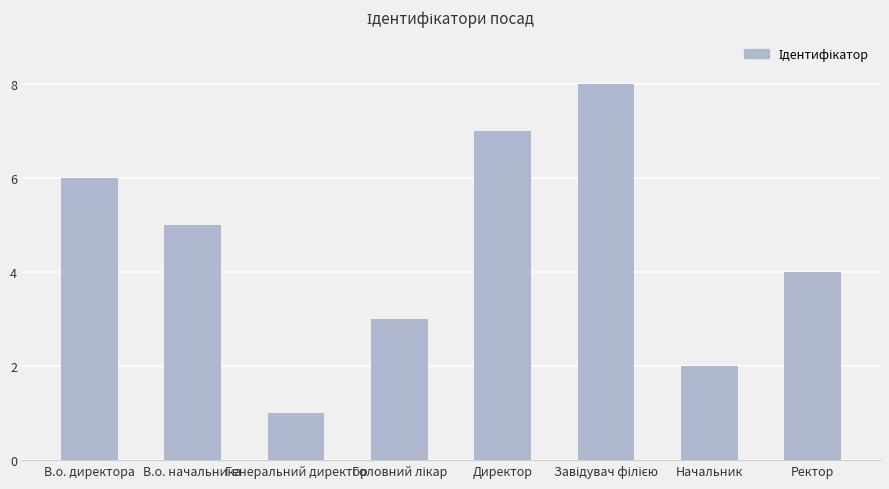

At which label does the data first exceed 5?

В.о. директора